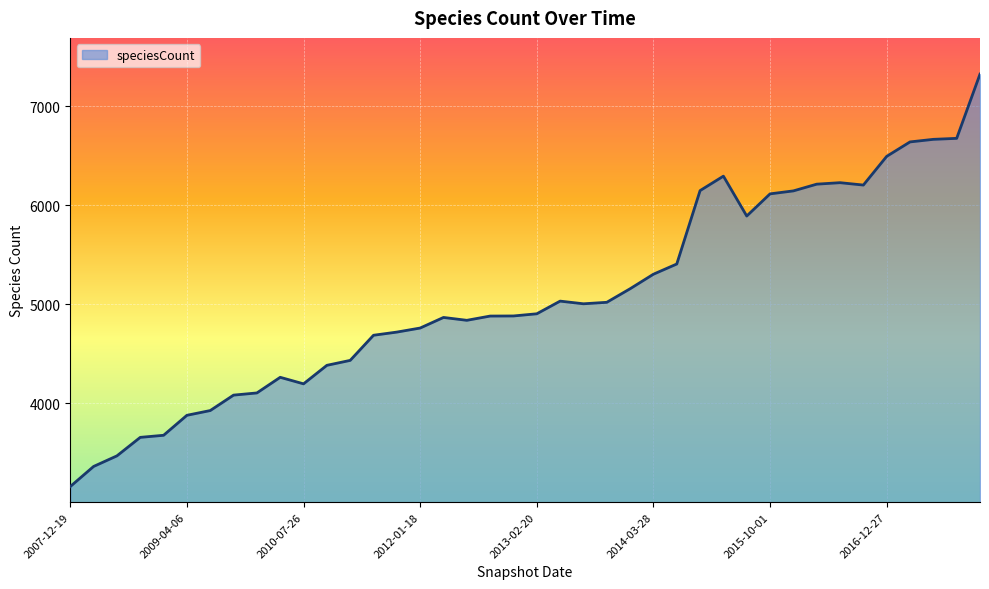

What is the maximum value shown in the chart?

7327